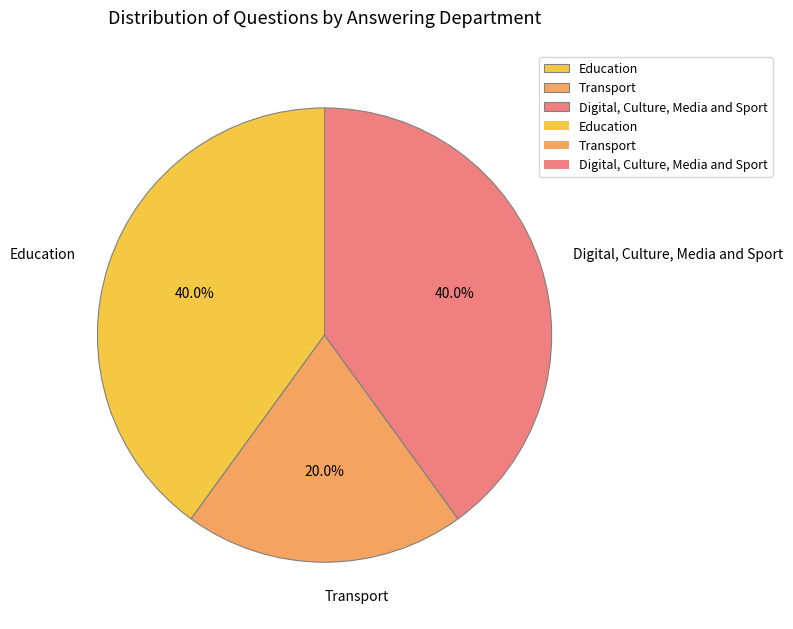

How many segments does this pie chart have?

3